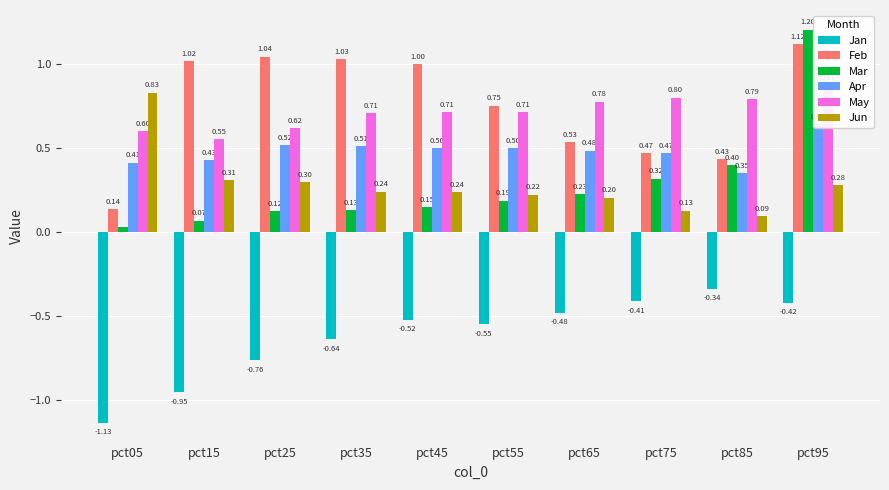

Where is Feb nearest to the value 0?

pct05